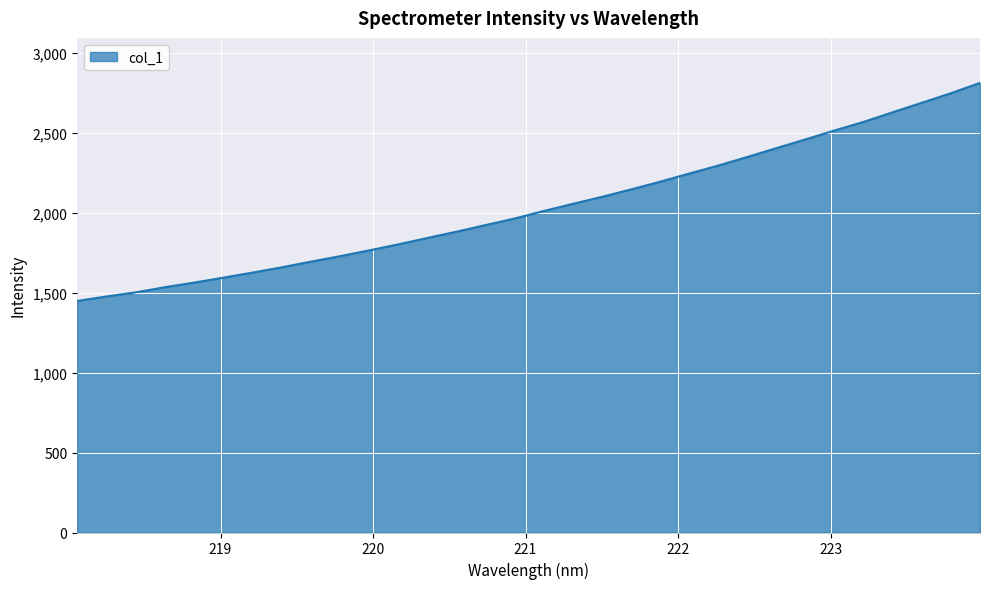

Count the number of data series in this chart.

1